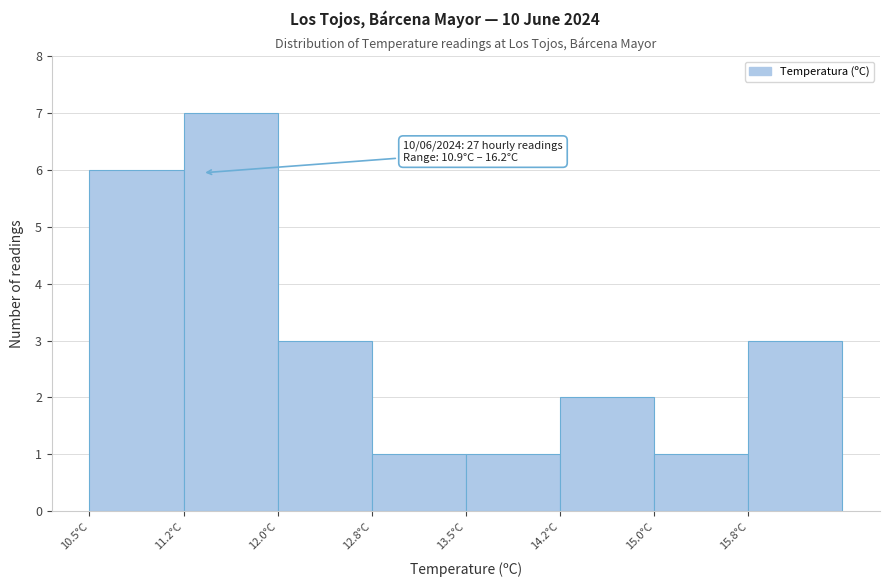

Which range on the x-axis has the tallest bar?

11.25 to 12.00